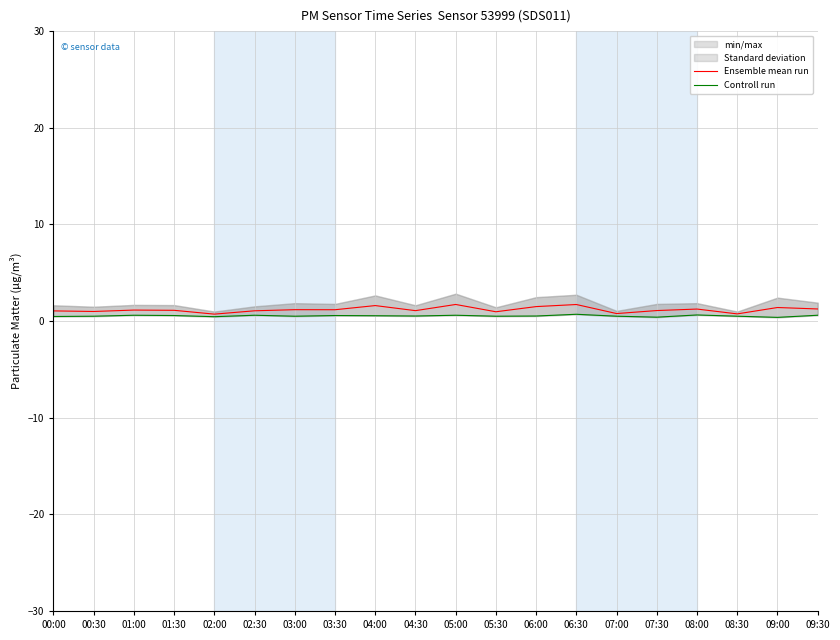

At which category is the sum across all series the highest?

06:30